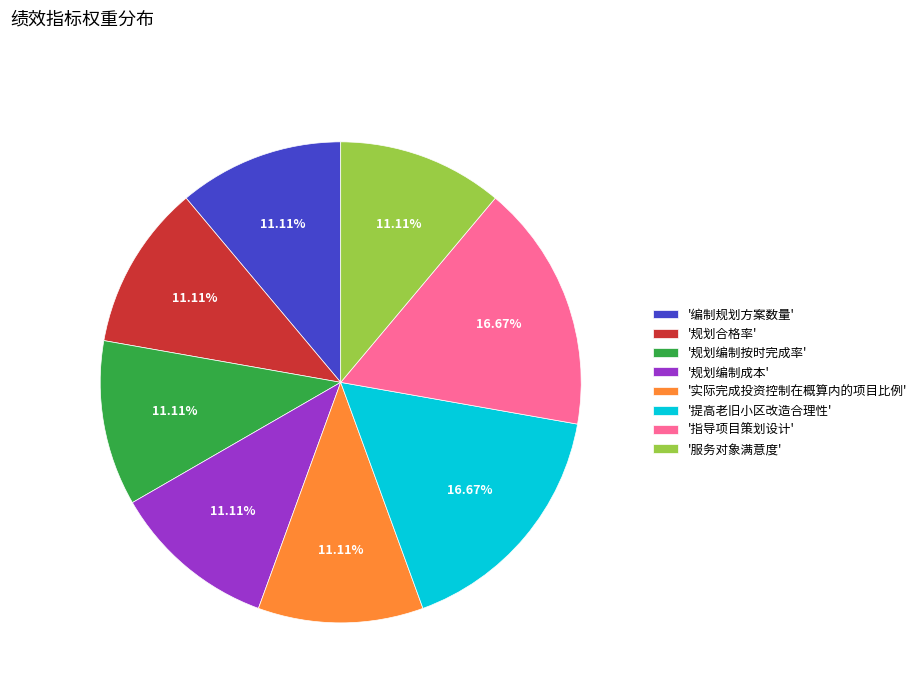

How many slices are in this pie chart?

8